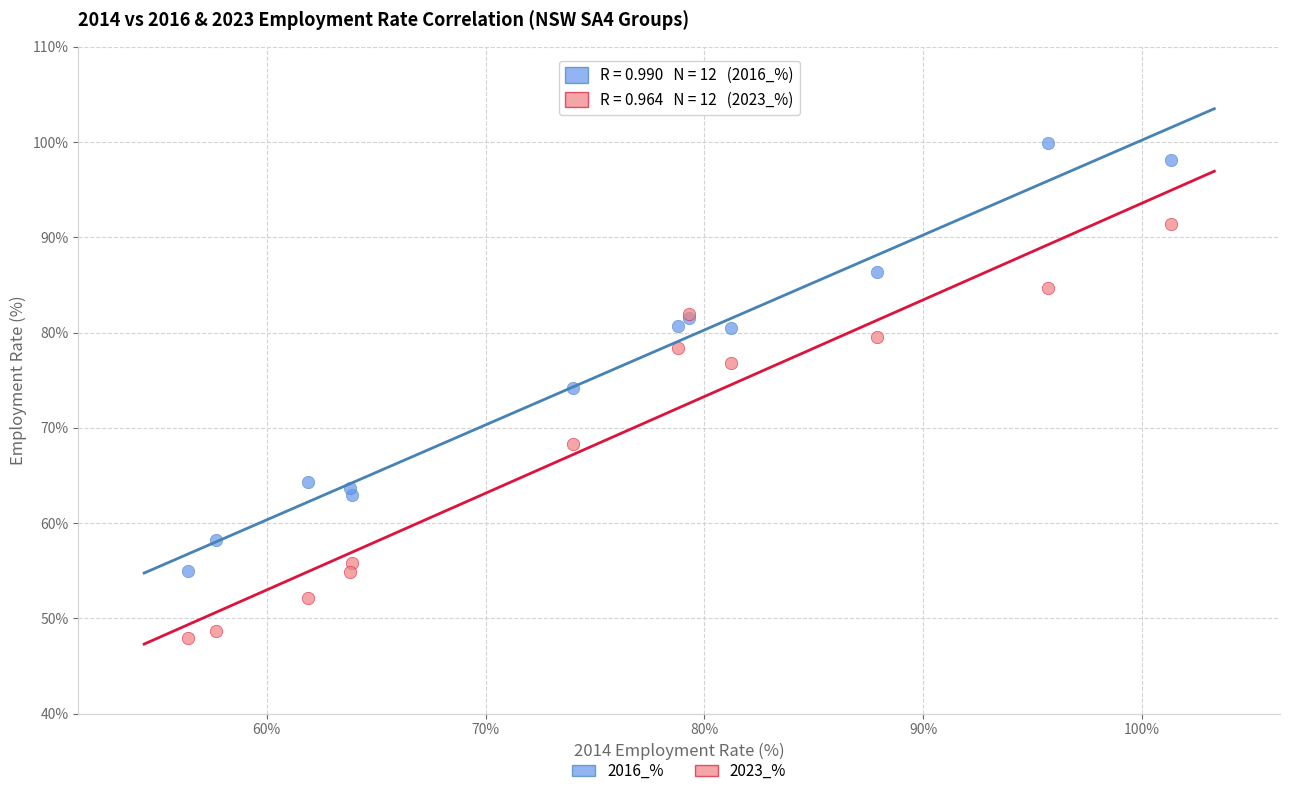

In the 2023_% series, what Y value is closest to 69?

68.3